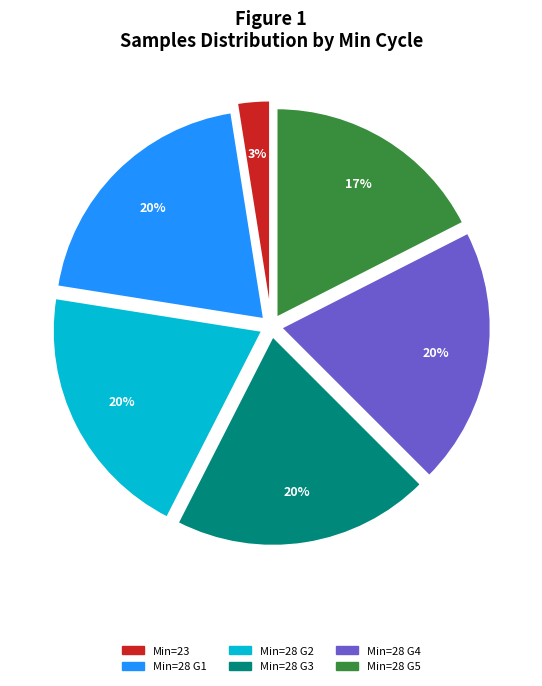

Does any single category account for the majority?

No